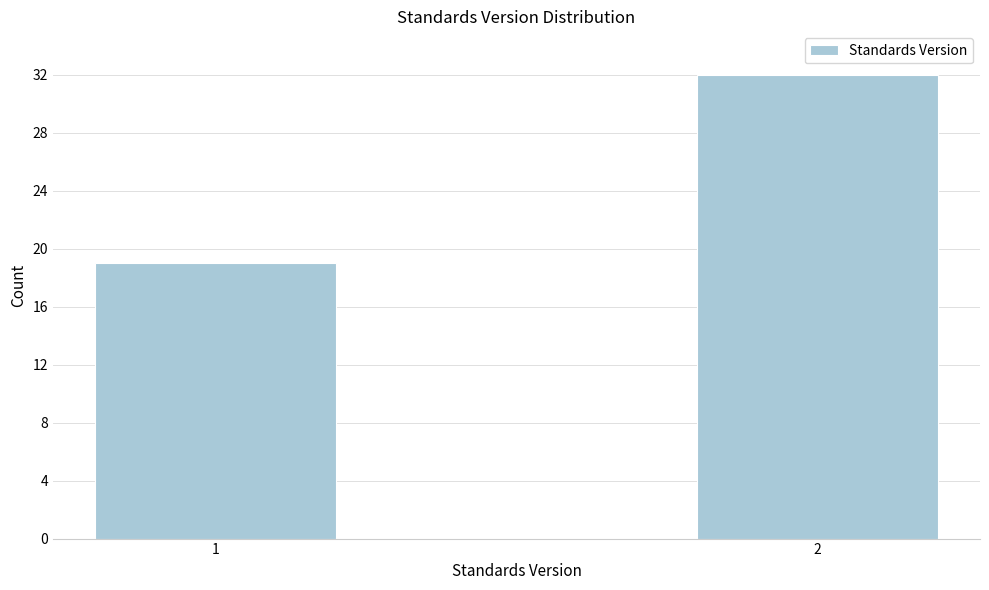

Reading left to right, transcribe all the data shown in this chart.

1=19	2=32